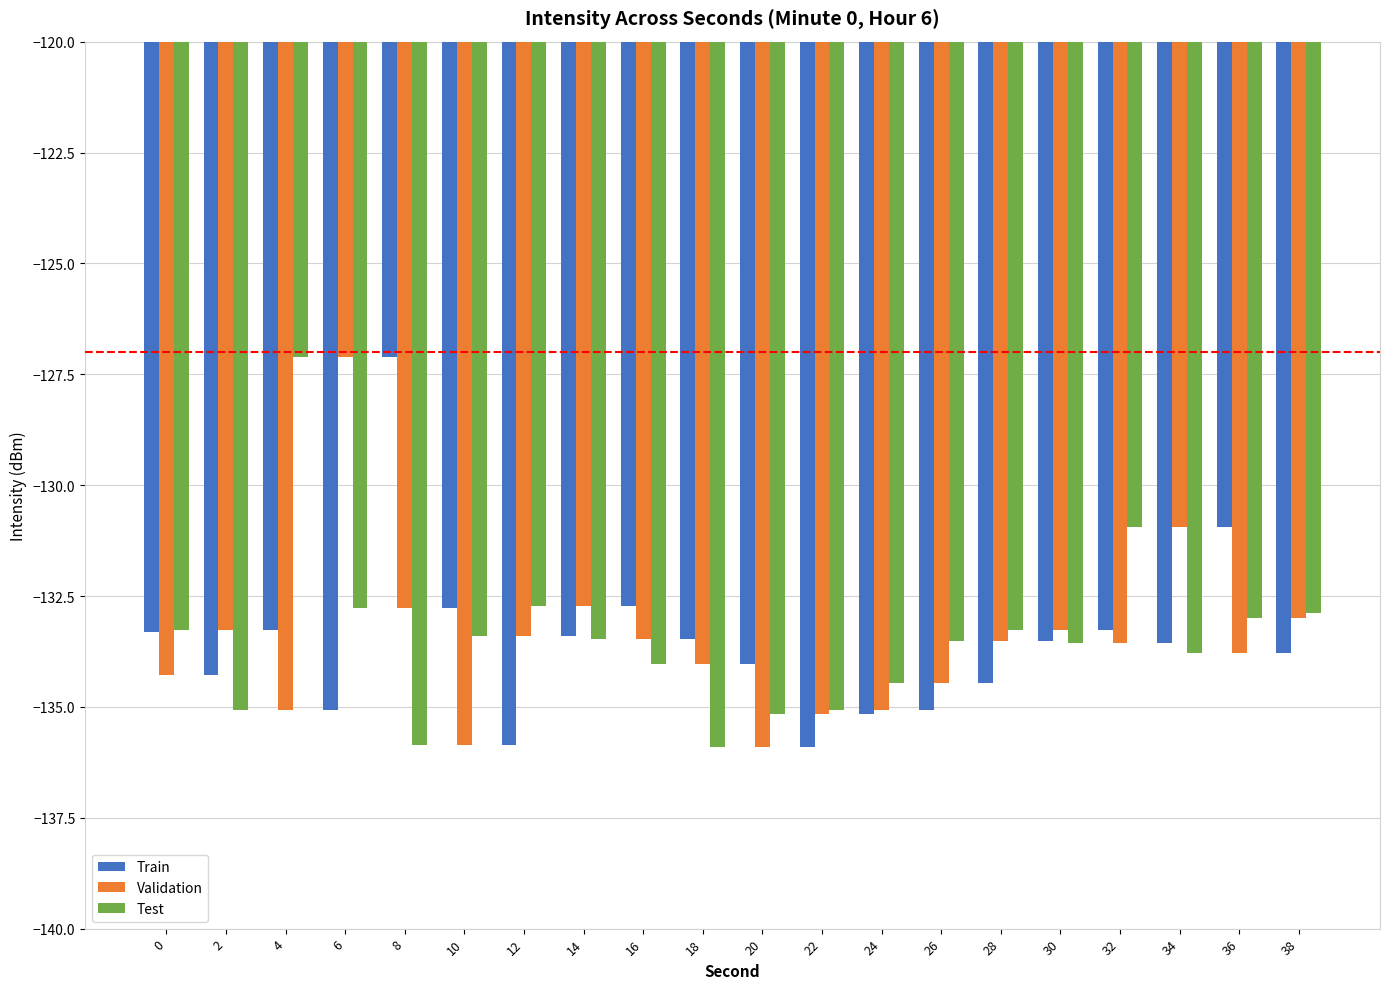

Is the value of Validation at 32 greater than the value of Test at 36?

No